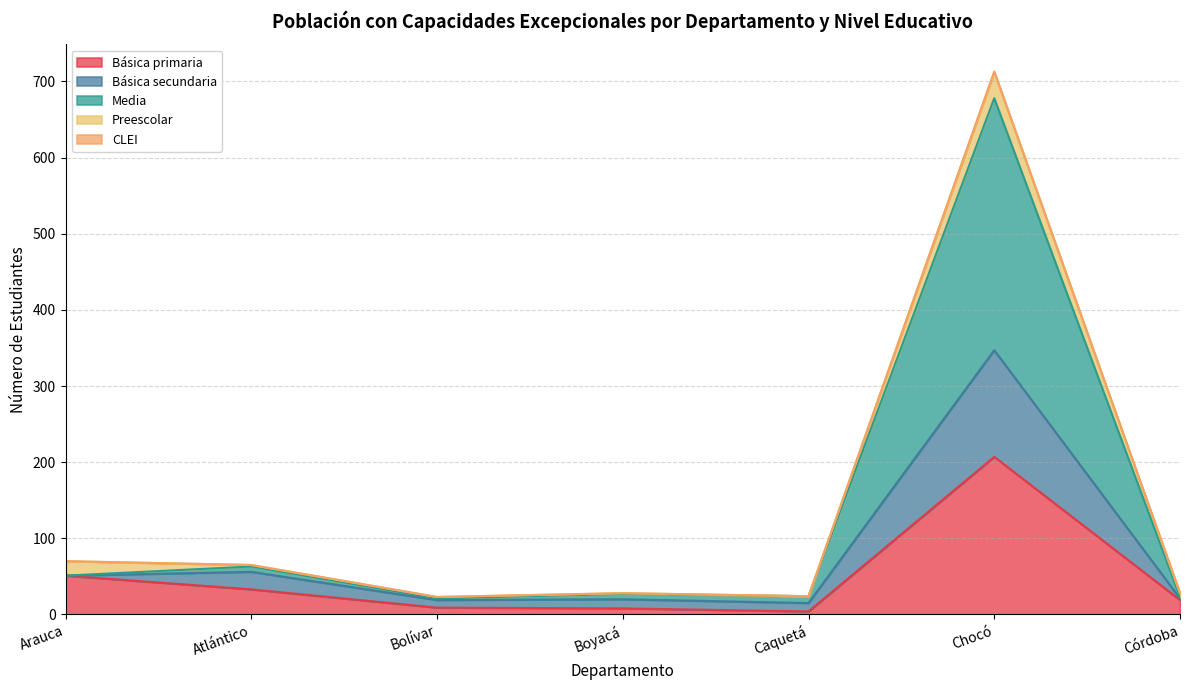

List the labels in order of Básica primaria value, largest first.

Chocó, Arauca, Atlántico, Córdoba, Bolívar, Boyacá, Caquetá